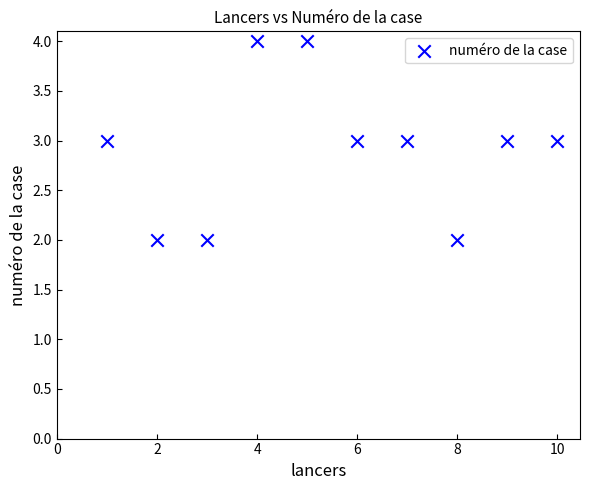

What is the average X value?

6